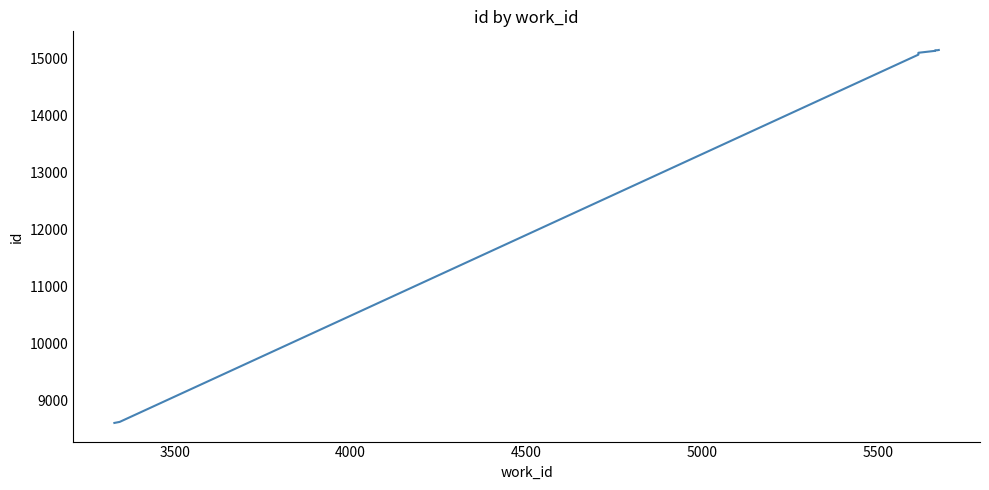

True or false: the data has more than 0 interior local peaks.

False